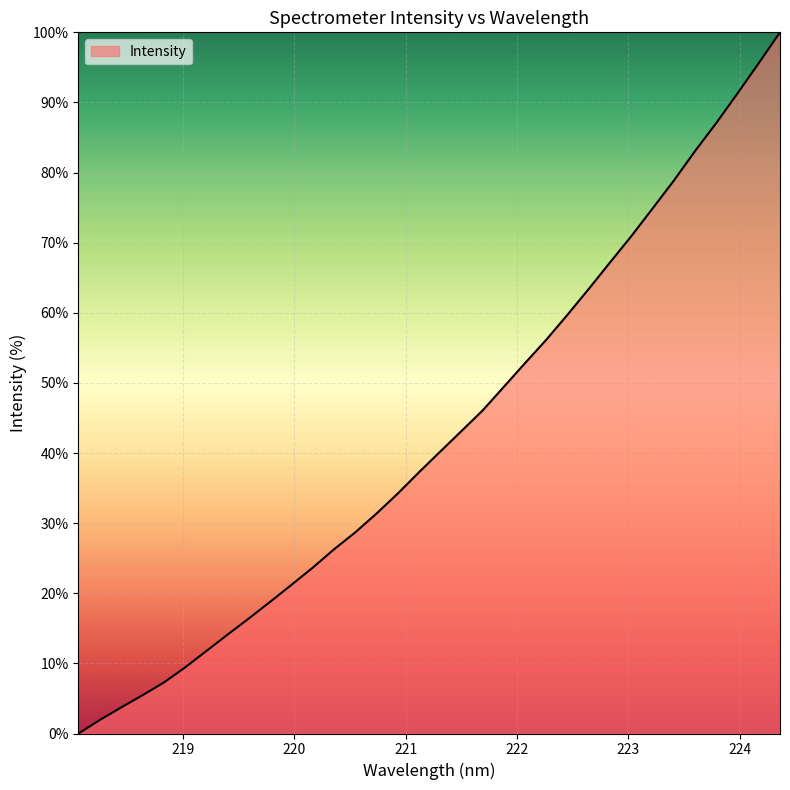

What is the greatest value displayed?

100.0